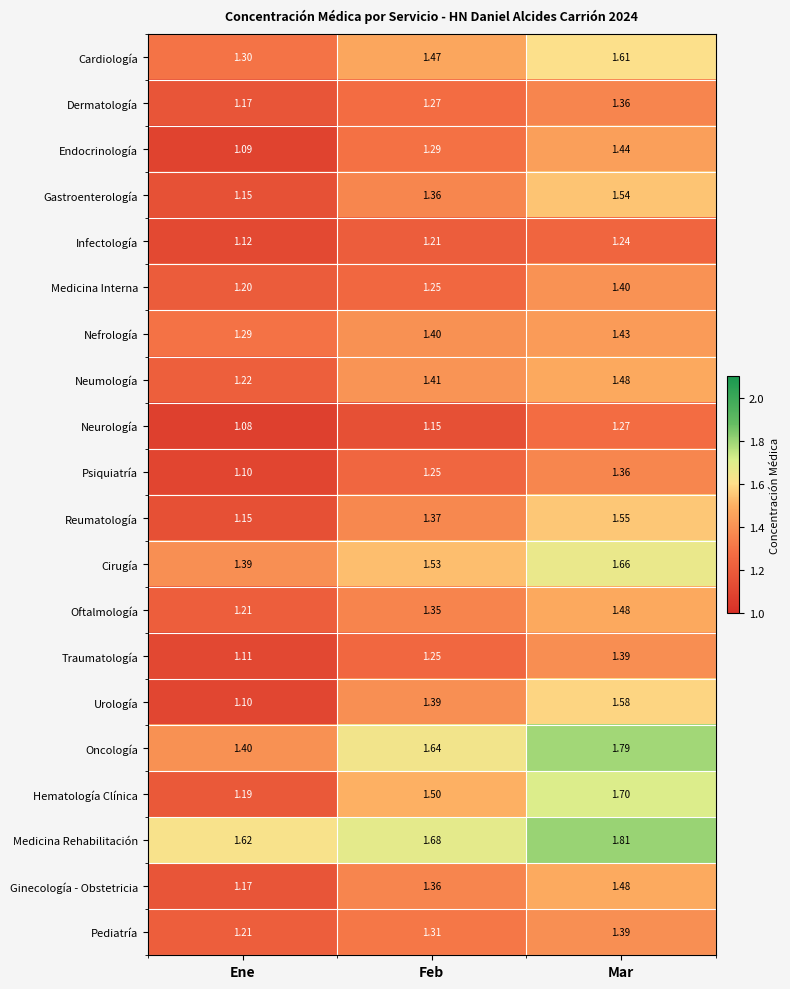

Between Feb and Mar, which series saw the biggest shift?

Hematología Clínica